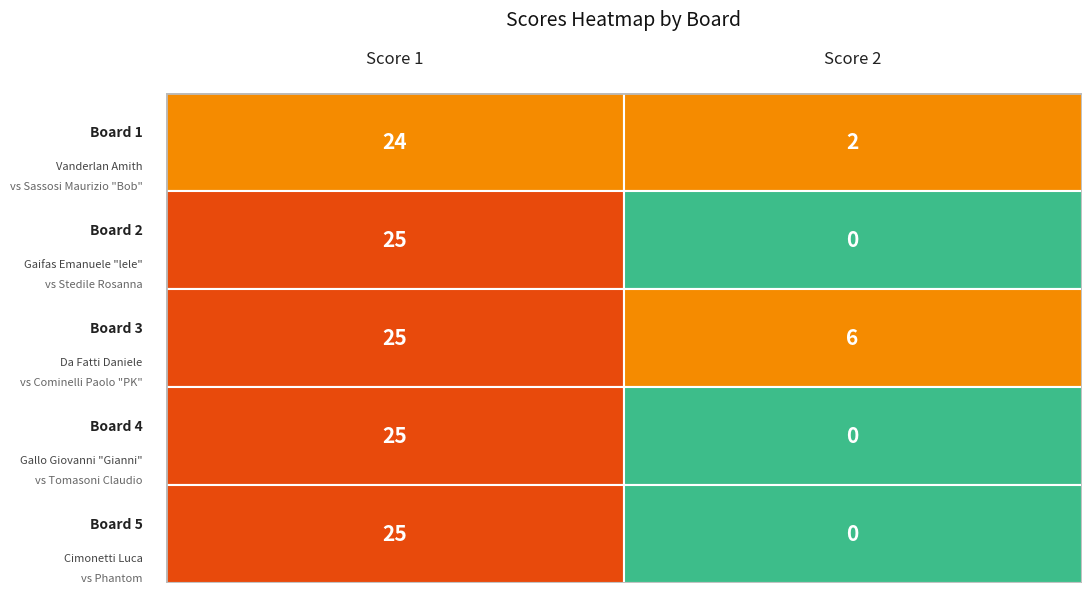

Reading left to right, transcribe all the data shown in this chart.

Score 1: 24	25	25	25	25
Score 2: 2	0	6	0	0